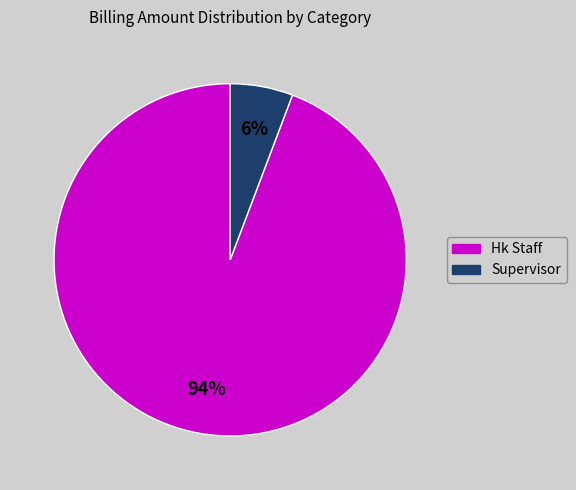

Do Hk Staff and Supervisor together represent more than half of the pie?

Yes